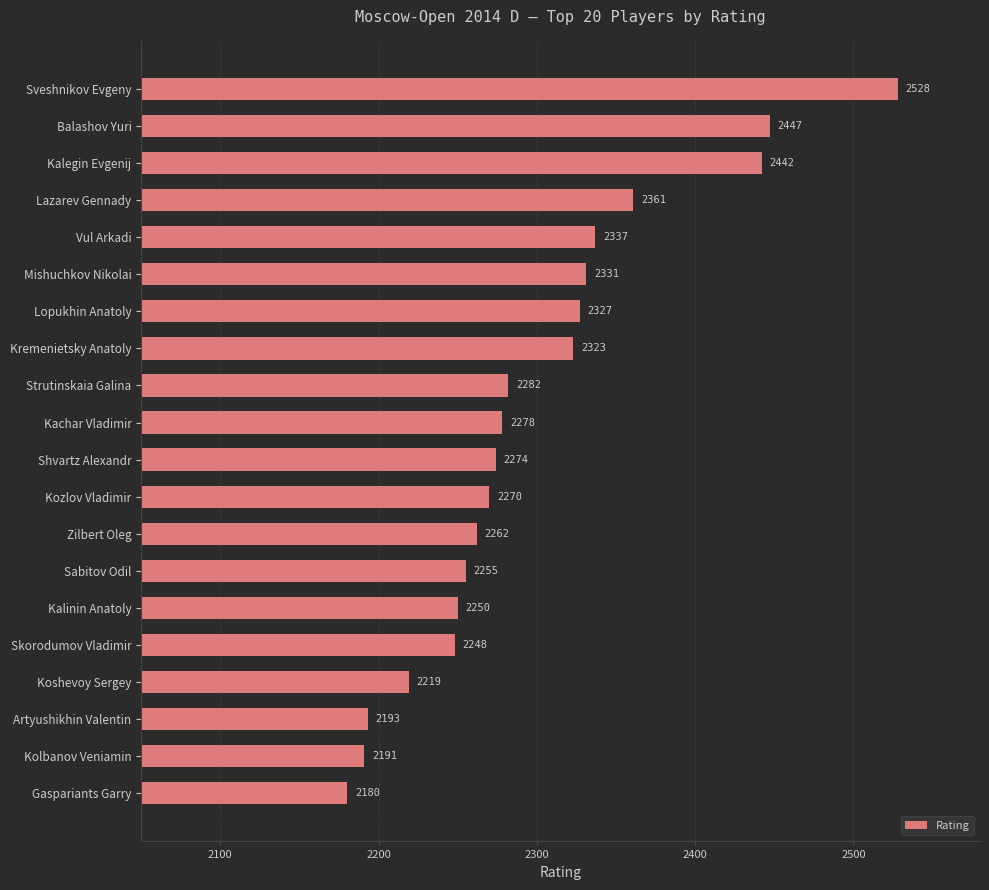

What is the sum of the values at Strutinskaia Galina and Skorodumov Vladimir?

4530